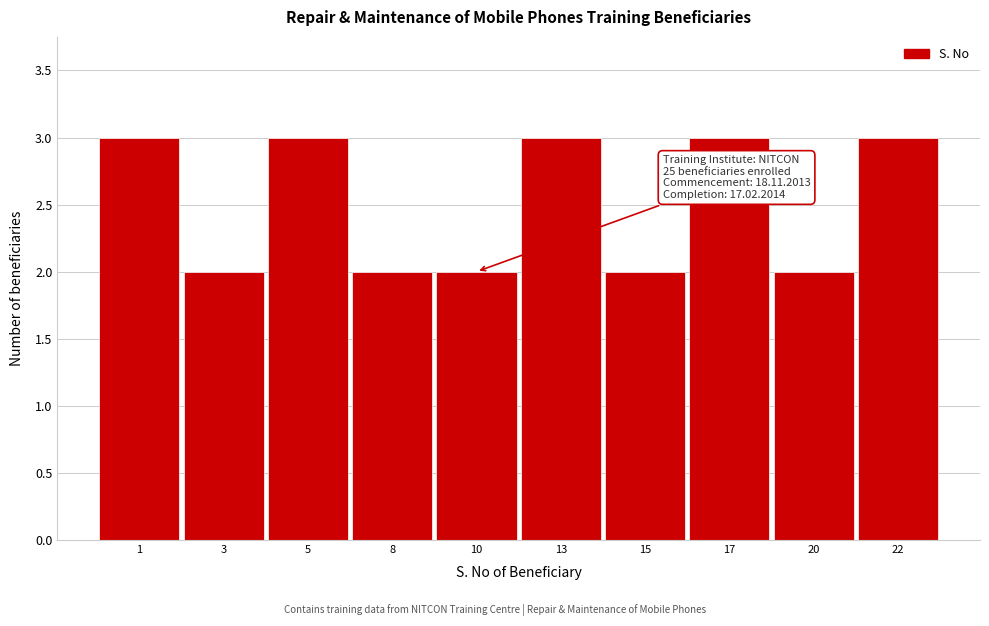

Reading right to left, extract all data points from this chart.

3	2	3	2	3	2	2	3	2	3